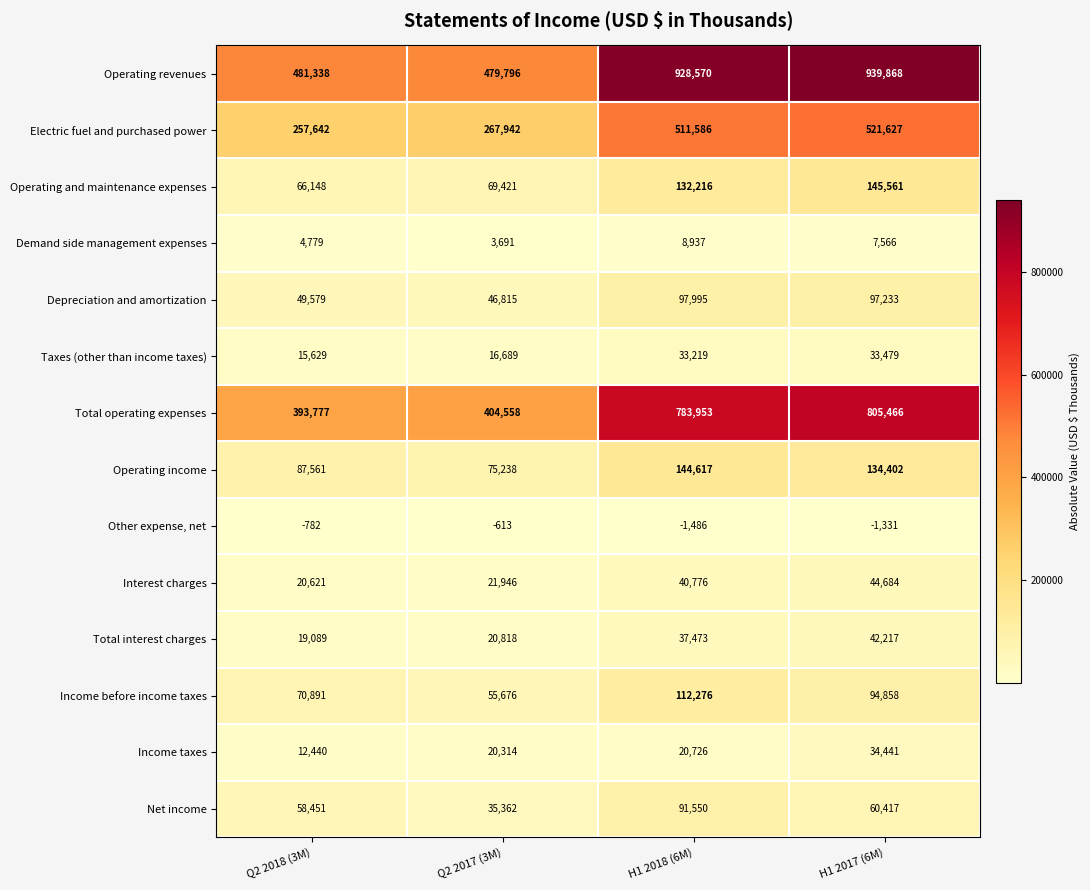

What is the difference between the Operating and maintenance expenses values at Q2 2017 (3M) and H1 2017 (6M)?

76140